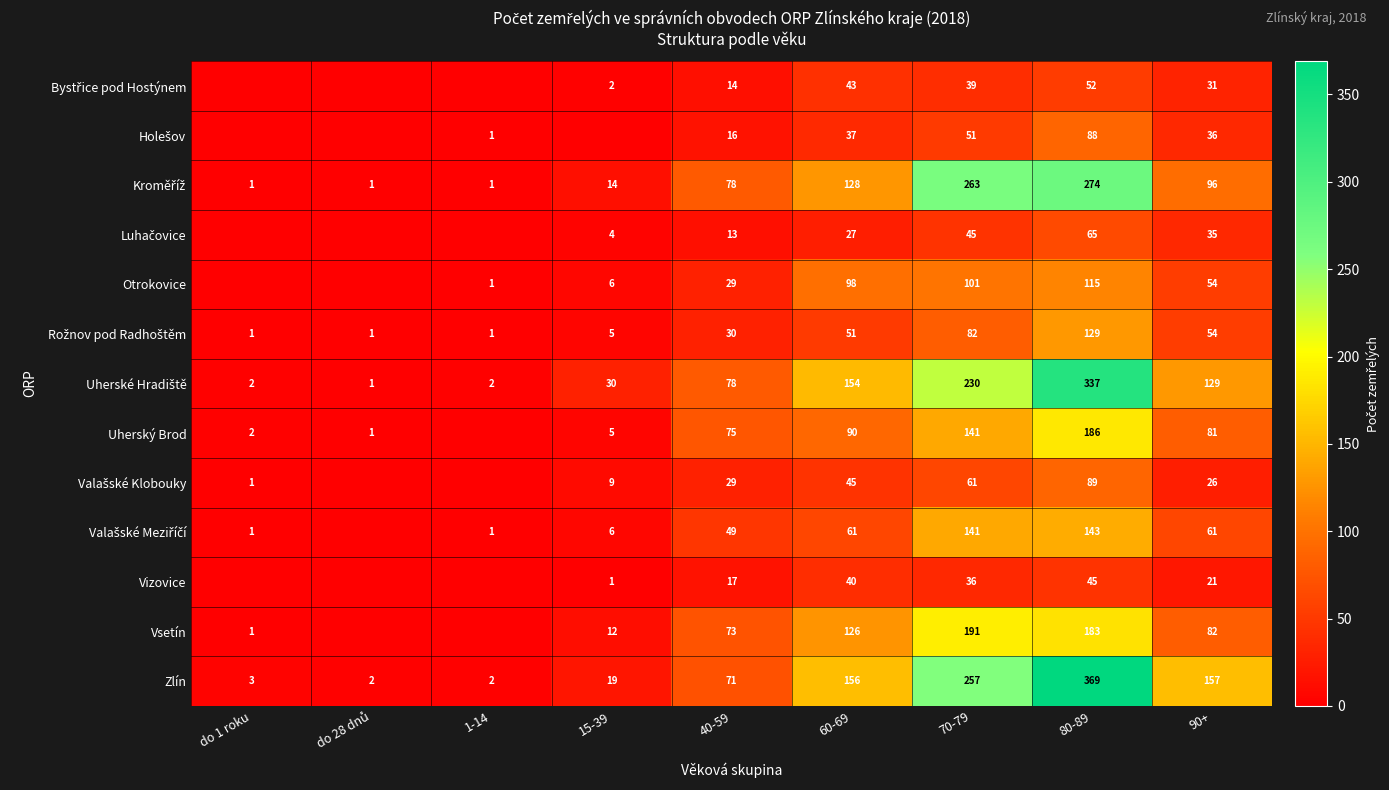

What is the total value across all series at 70-79?

1638